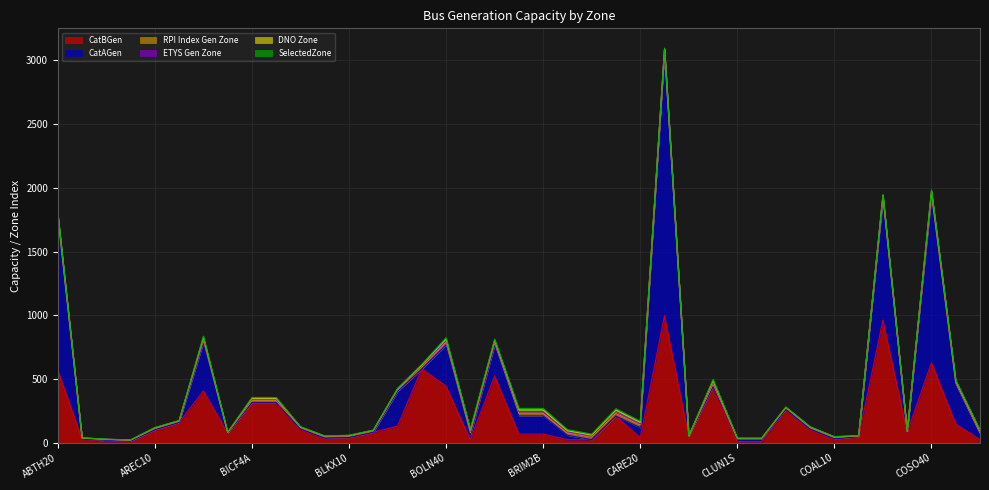

In CatAGen, how many points are higher than both neighbors (excluding endpoints)?

8